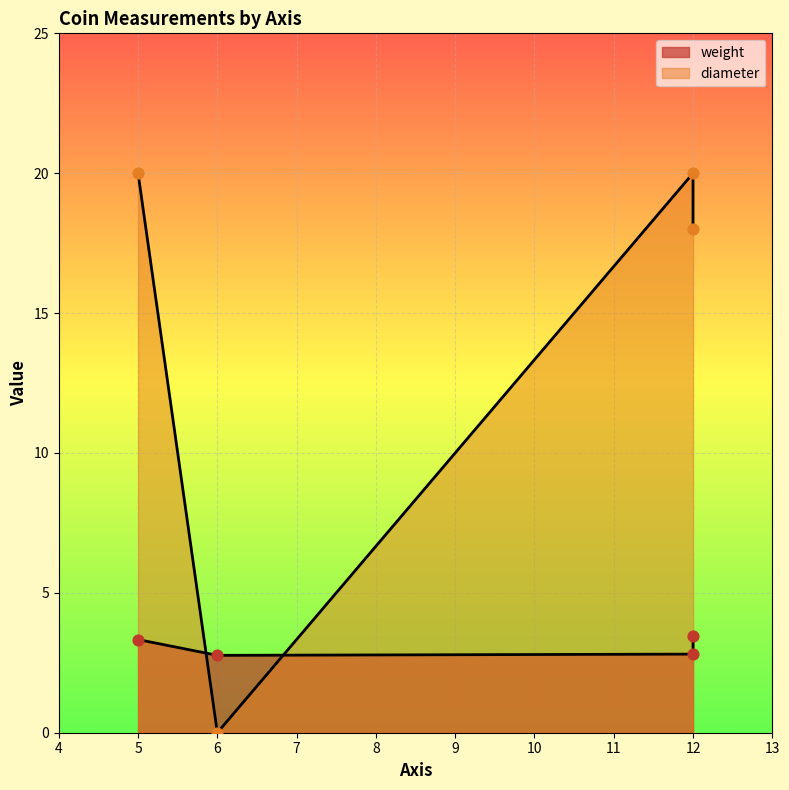

Which series reaches the minimum Y coordinate?

diameter